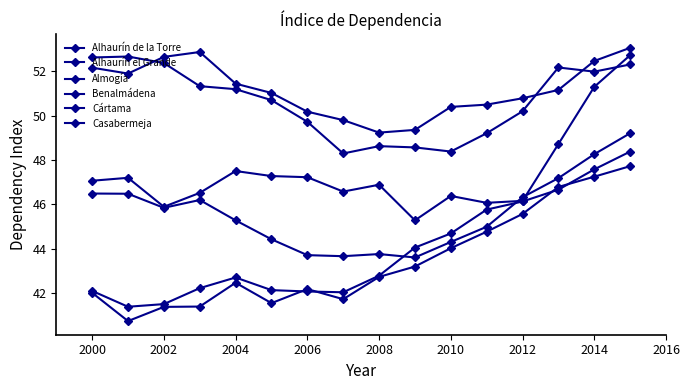

How many series are shown in this chart?

6